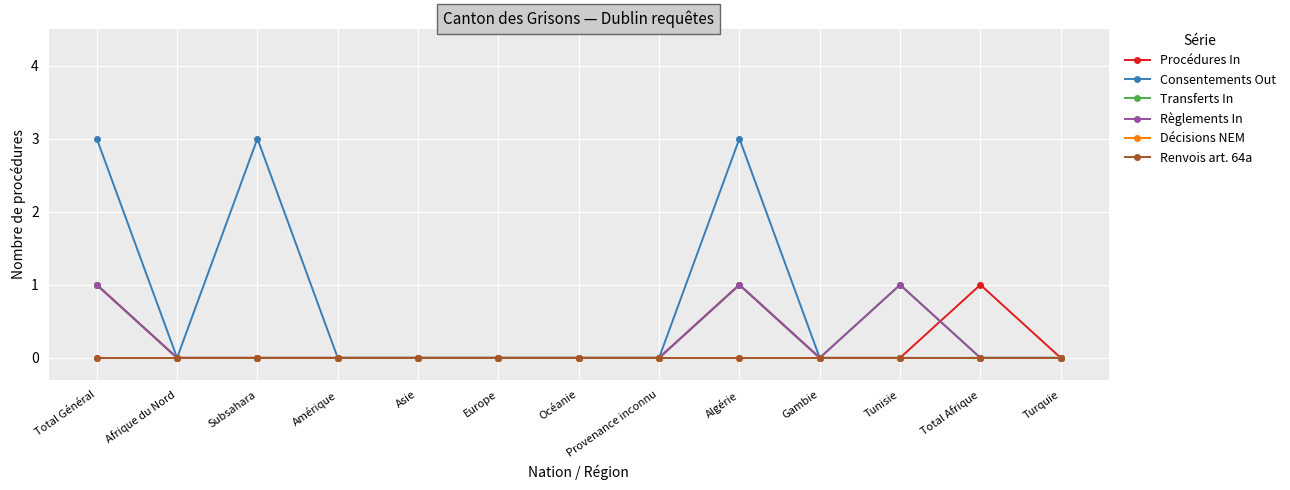

Does the chart have visible grid lines?

Yes